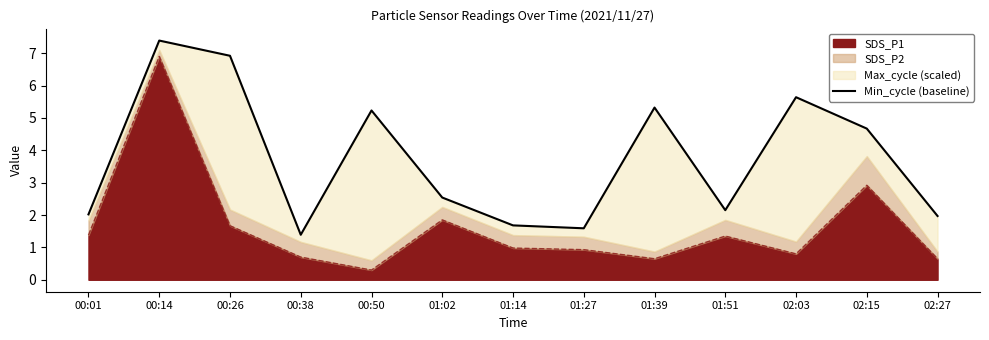

What position from the left is 00:50?

5